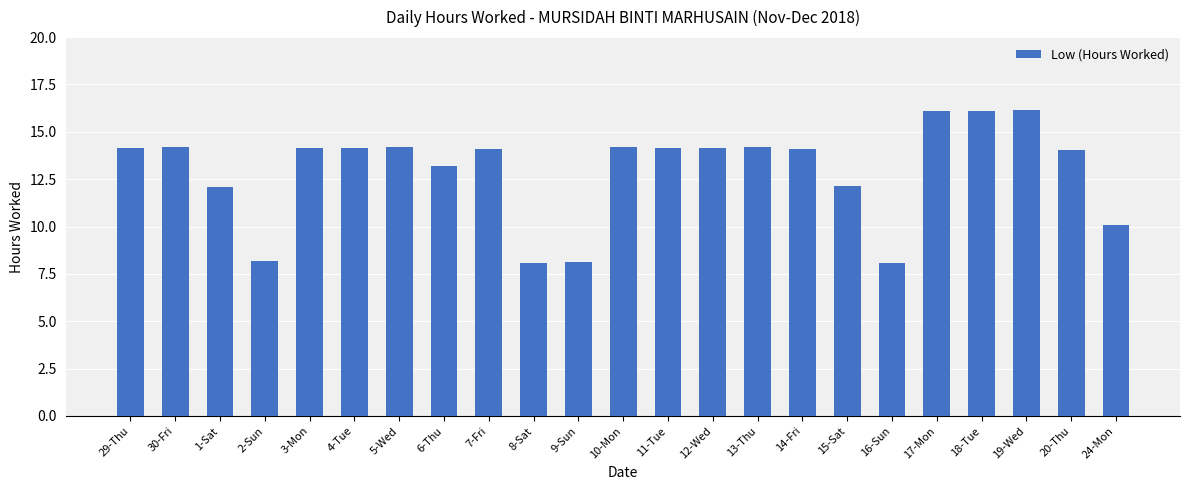

What is the average value?

13.0